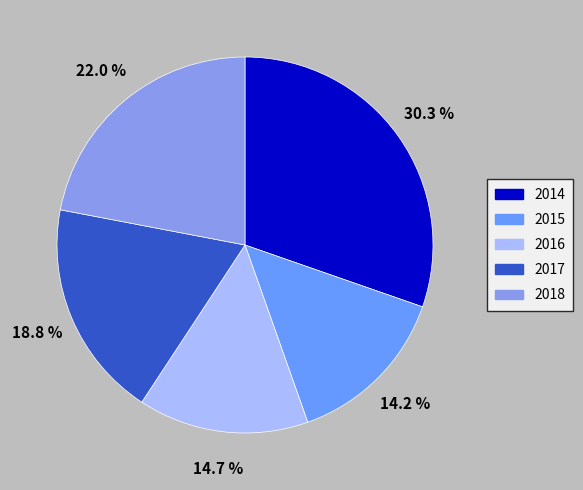

What is the ratio of the value at 2014 to the value at 2015?

2.1